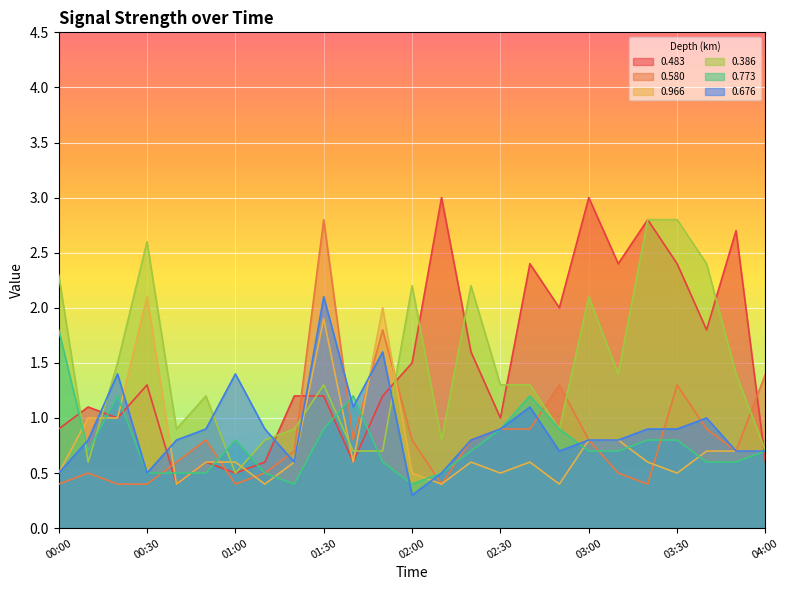

The value of 0.580 at 00:30 is 0.6. True or false?

False